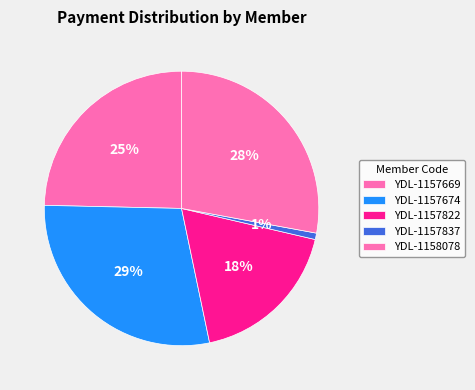

To the nearest percent, what is the average slice percentage?

20%